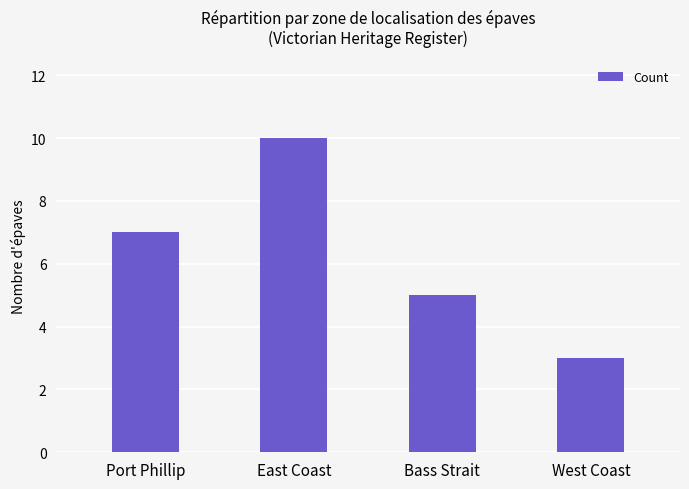

Read the value at West Coast.

3